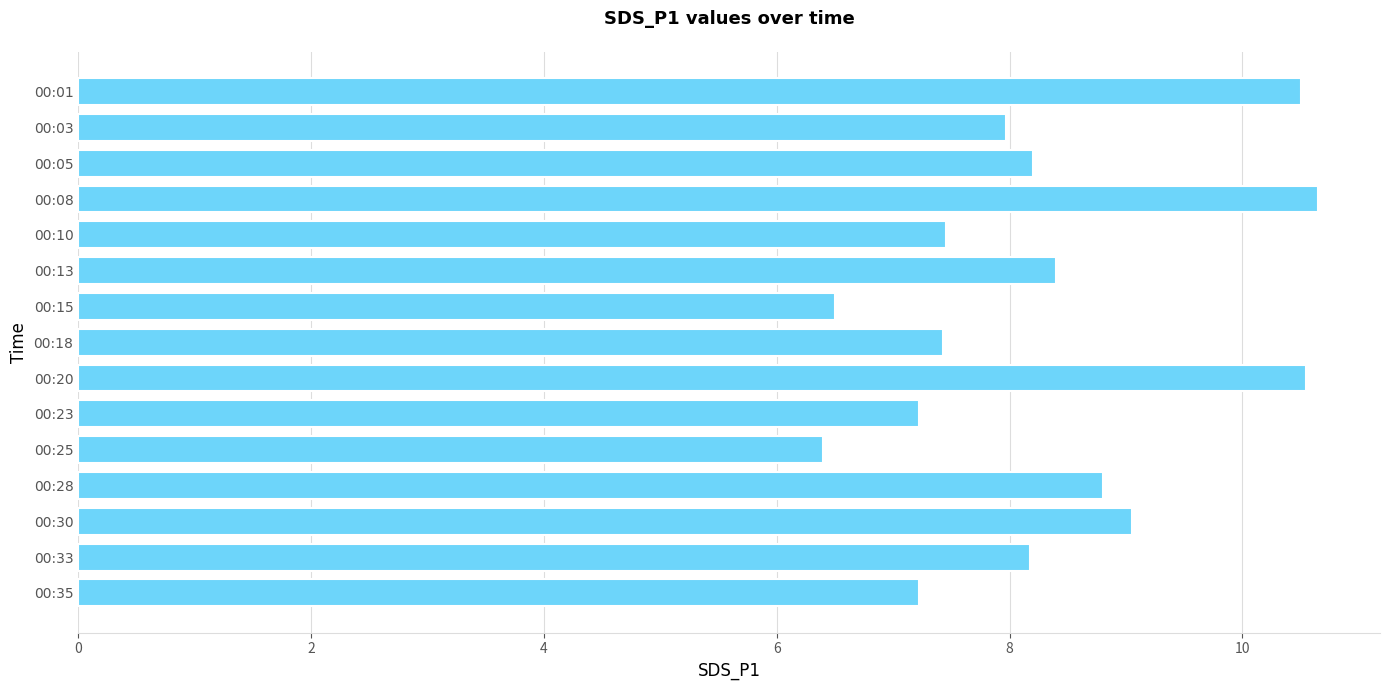

At which category does the chart reach its minimum across all series?

00:25